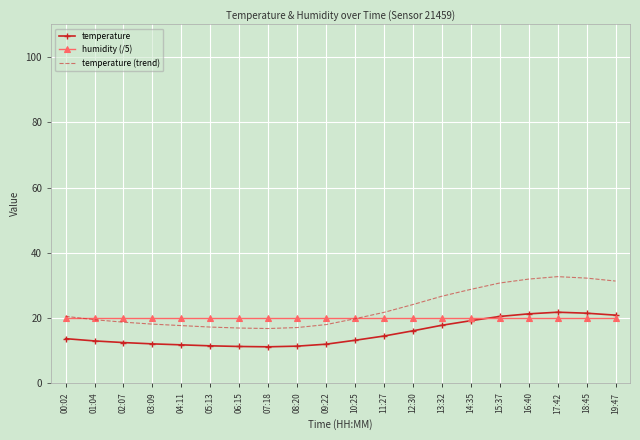

At 07:18, list the series in order from largest to smallest.

humidity (/5), temperature (trend), temperature